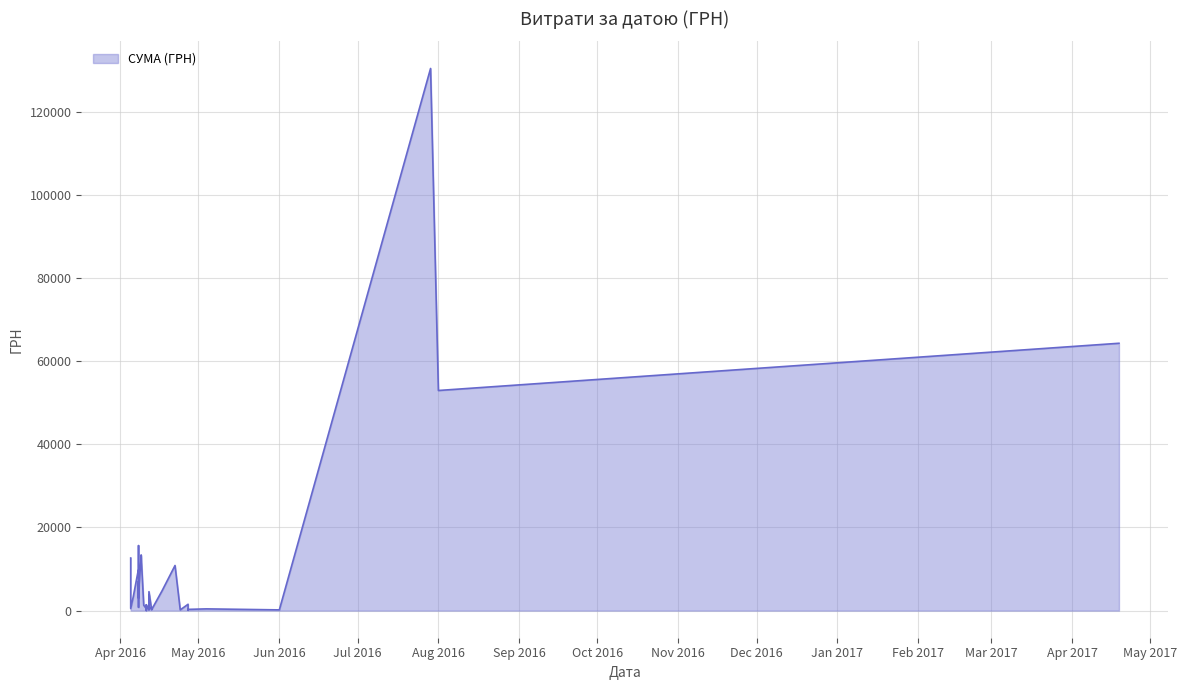

What is the maximum value shown in the chart?

130379.7